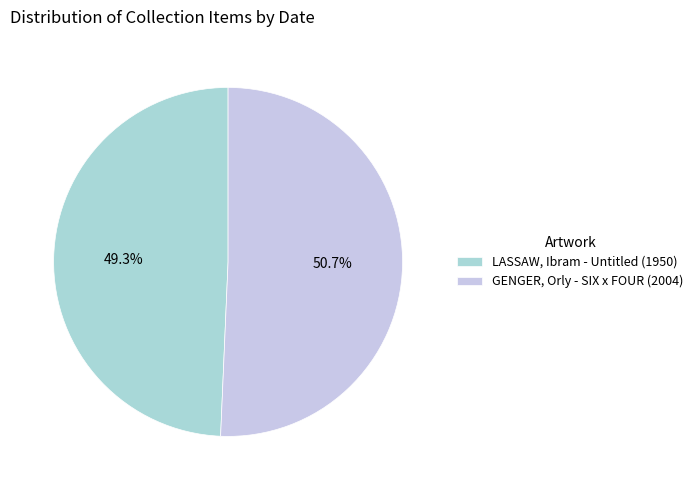

Is it true that GENGER, Orly - SIX x FOUR (2004) is 37% of the pie?

False